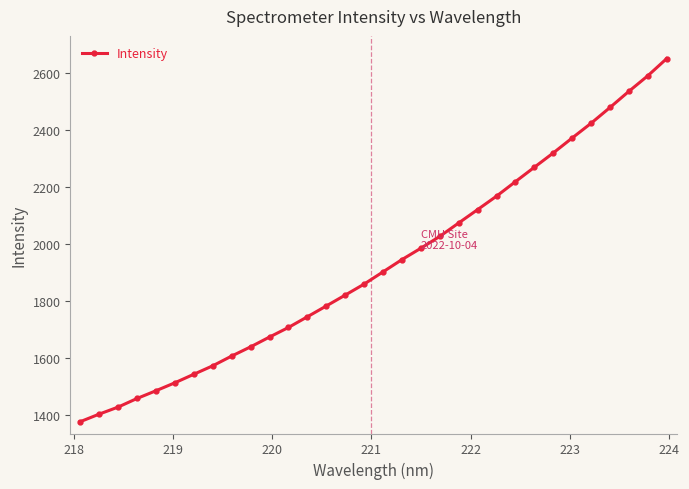

What is the sum of all values?

61702.9